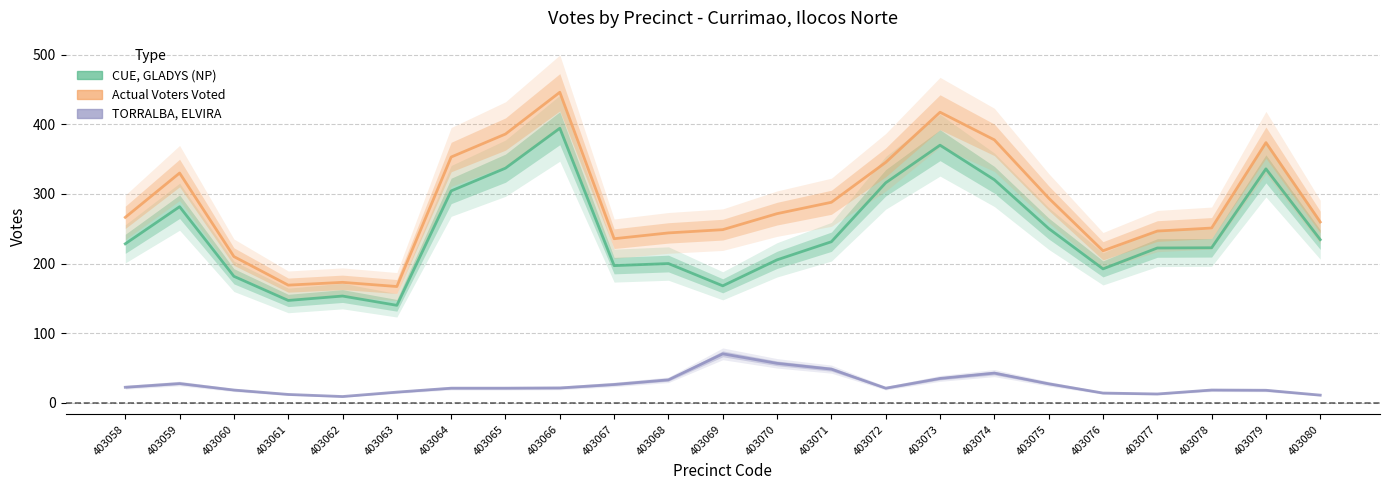

Which has a higher value, 403059 or 403065?

403065